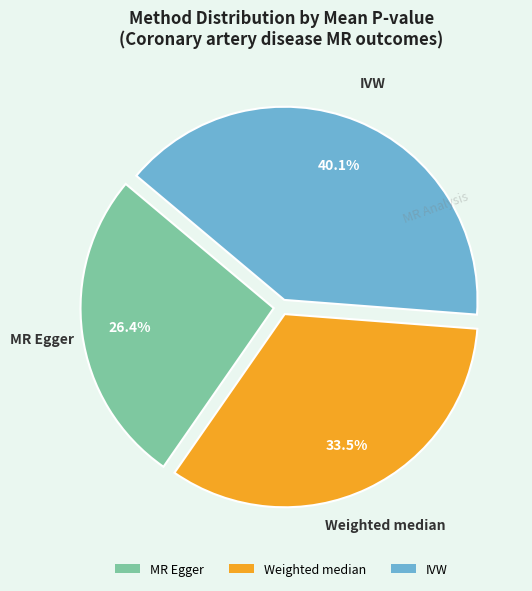

Approximately how many times larger is the value at IVW compared to MR Egger?

1.5